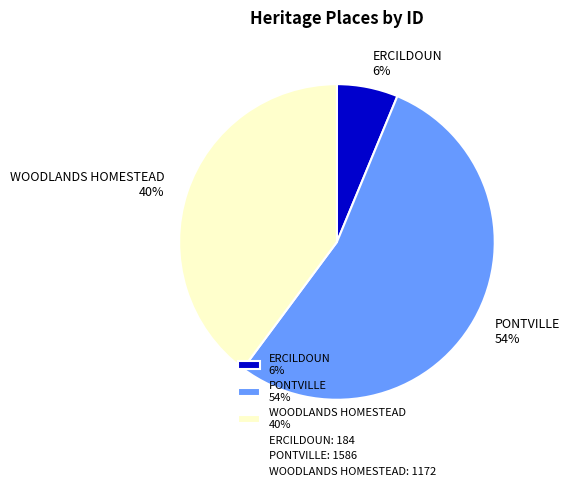

Rank the categories by value from highest to lowest.

PONTVILLE, WOODLANDS HOMESTEAD, ERCILDOUN